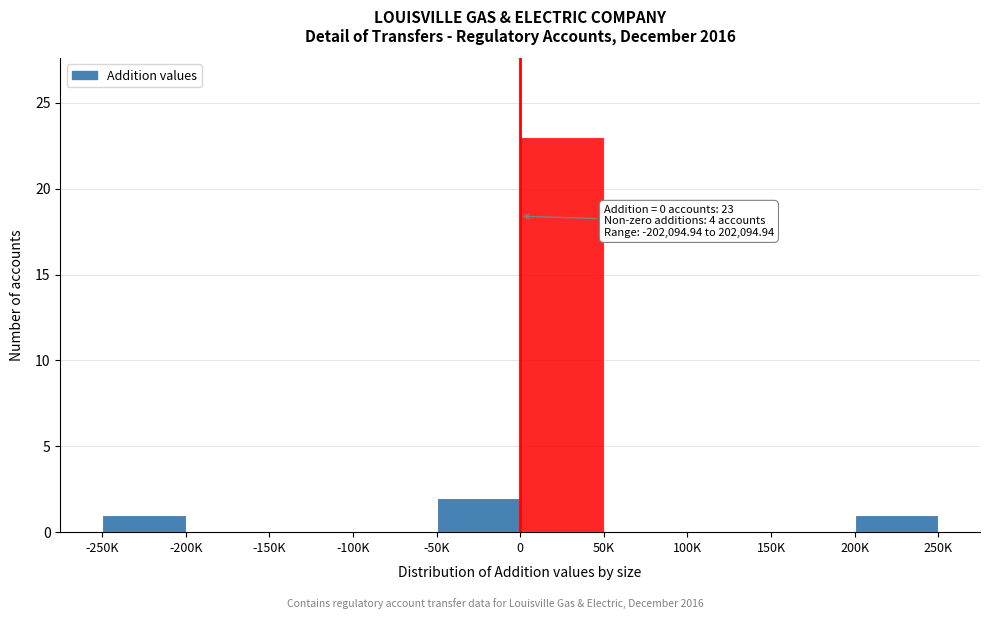

Reading left to right, list all the values displayed in this chart.

-250K=1	-200K=0	-150K=0	-100K=0	-50K=2	0=23	50K=0	100K=0	150K=0	200K=1